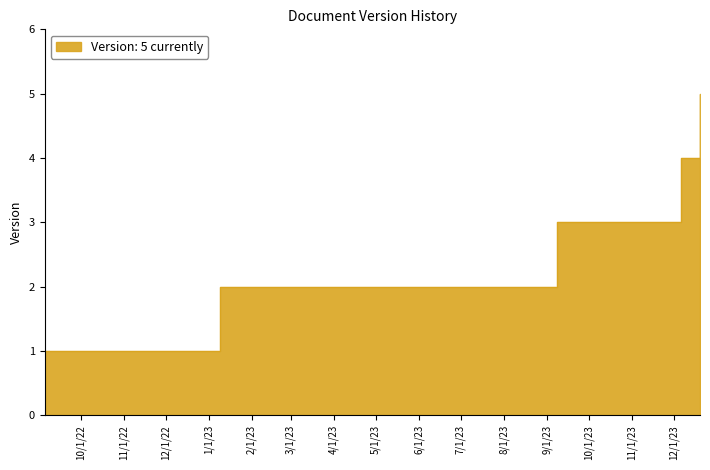

What is the label of the 5th point from the left?

2023-12-20